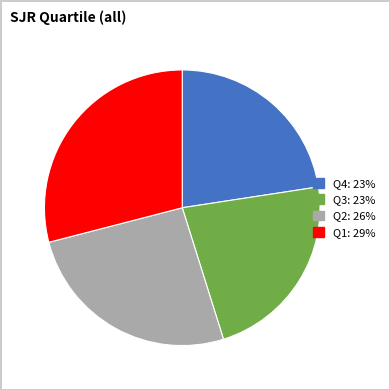

Does Q1 account for over 50% of the chart?

No